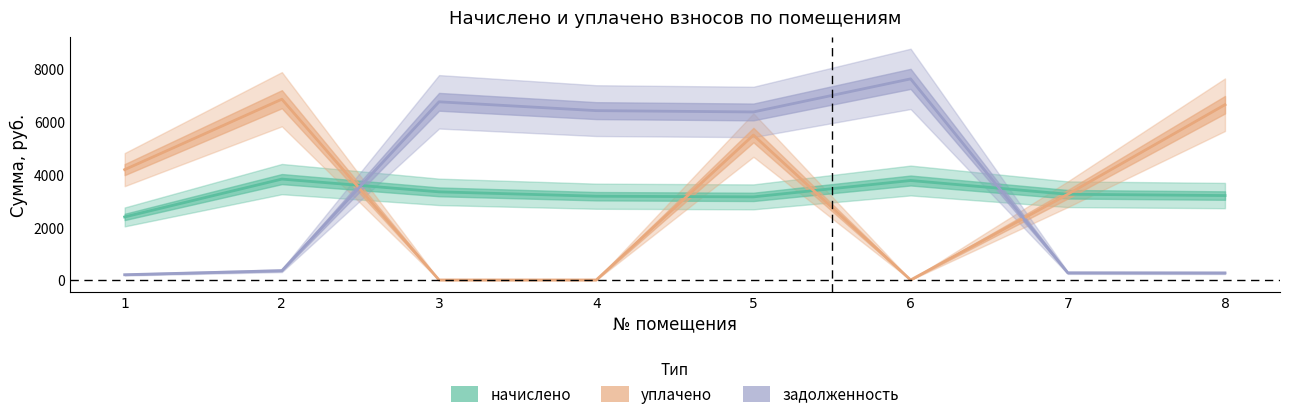

At which category does the chart reach its peak across all series?

6